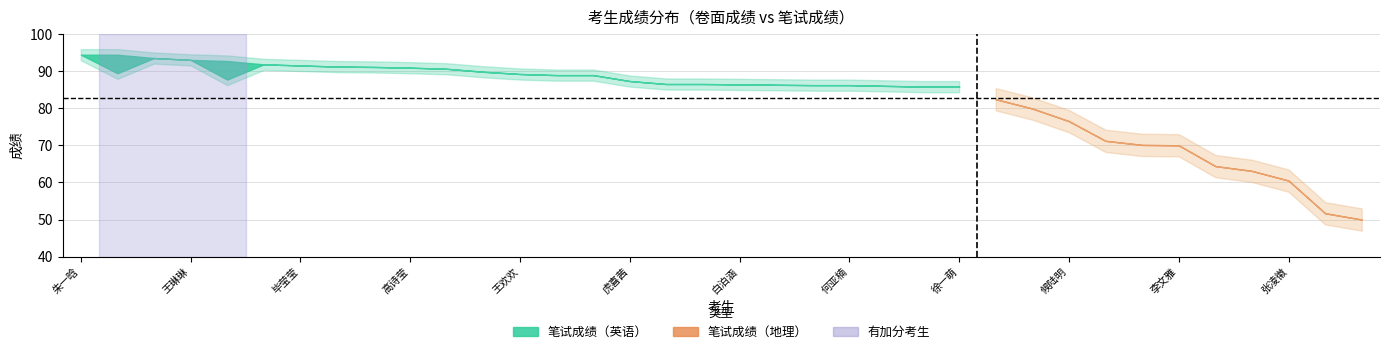

Is it true that 笔试成绩 equals 73.7 at 蔡乐?

False